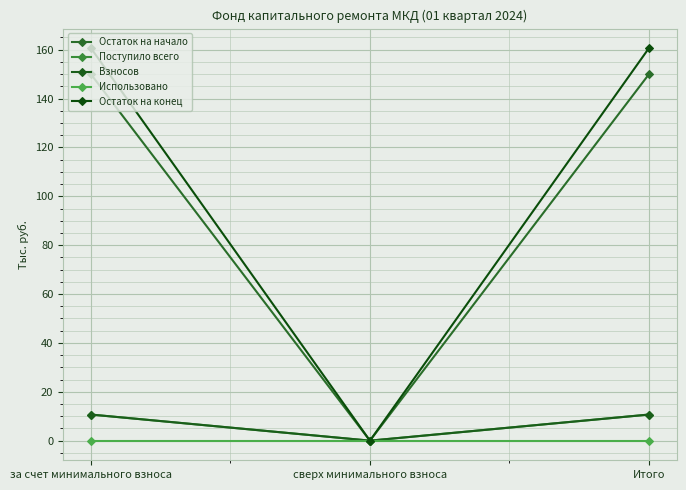

Reading left to right, transcribe all the data shown in this chart.

Остаток на начало: за счет минимального взноса=149.9	сверх минимального взноса=0.0	Итого=149.9
Поступило всего: за счет минимального взноса=10.7	сверх минимального взноса=0.0	Итого=10.7
Взносов: за счет минимального взноса=10.7	сверх минимального взноса=0.0	Итого=10.7
Использовано: за счет минимального взноса=0.0	сверх минимального взноса=0.0	Итого=0.0
Остаток на конец: за счет минимального взноса=160.6	сверх минимального взноса=0.0	Итого=160.6